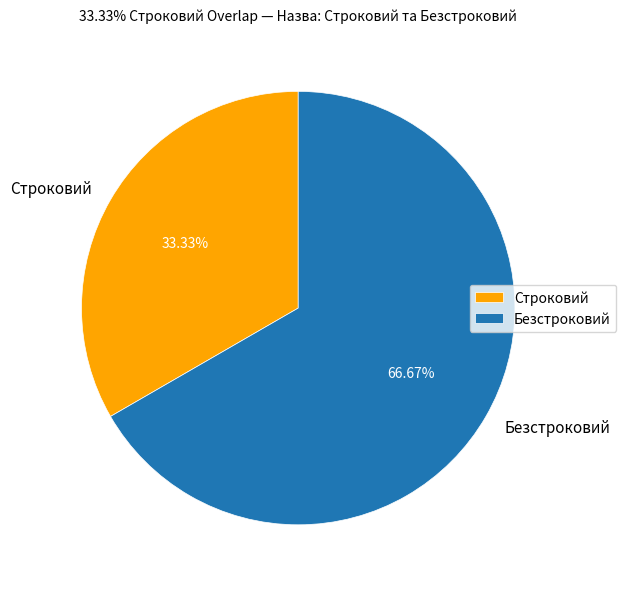

Rank the categories by value from highest to lowest.

Безстроковий, Строковий